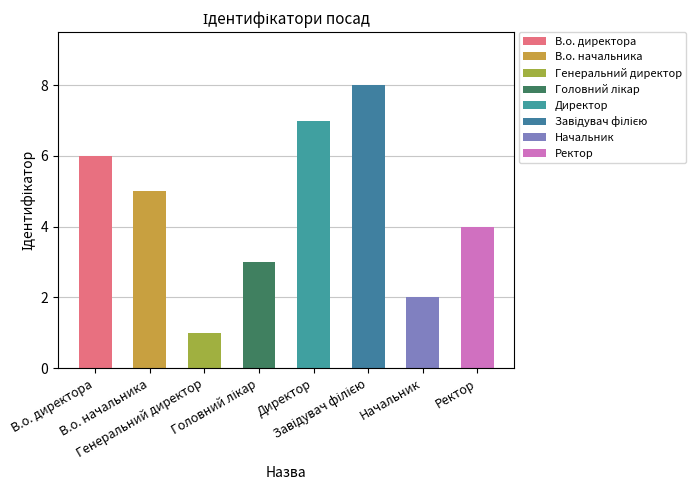

What position from the left is Ректор?

8